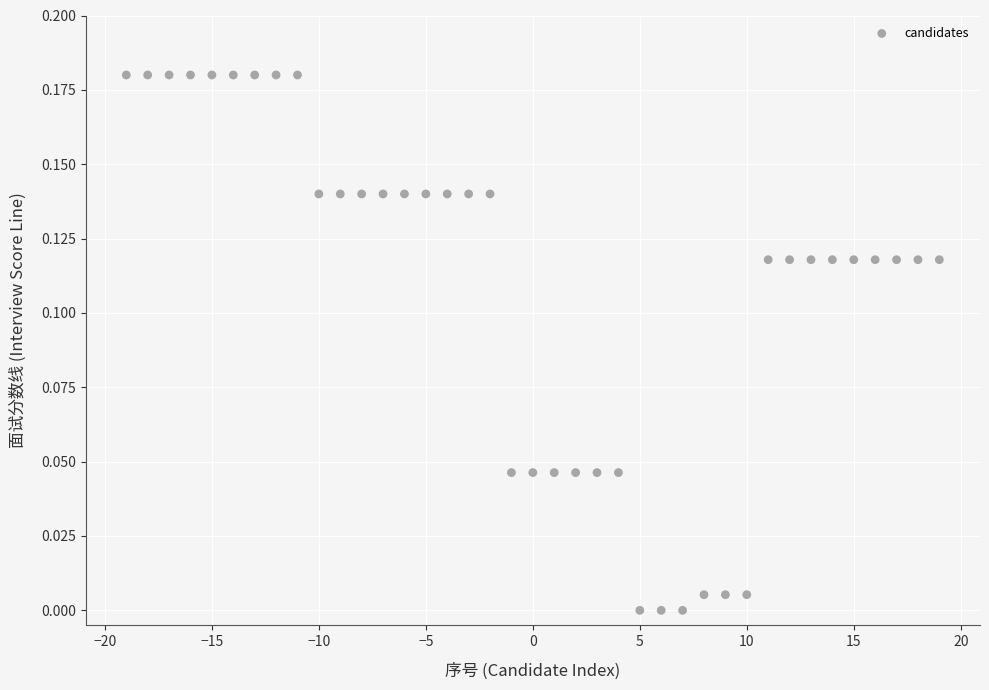

What is the range of X values (max minus min)?

38.0